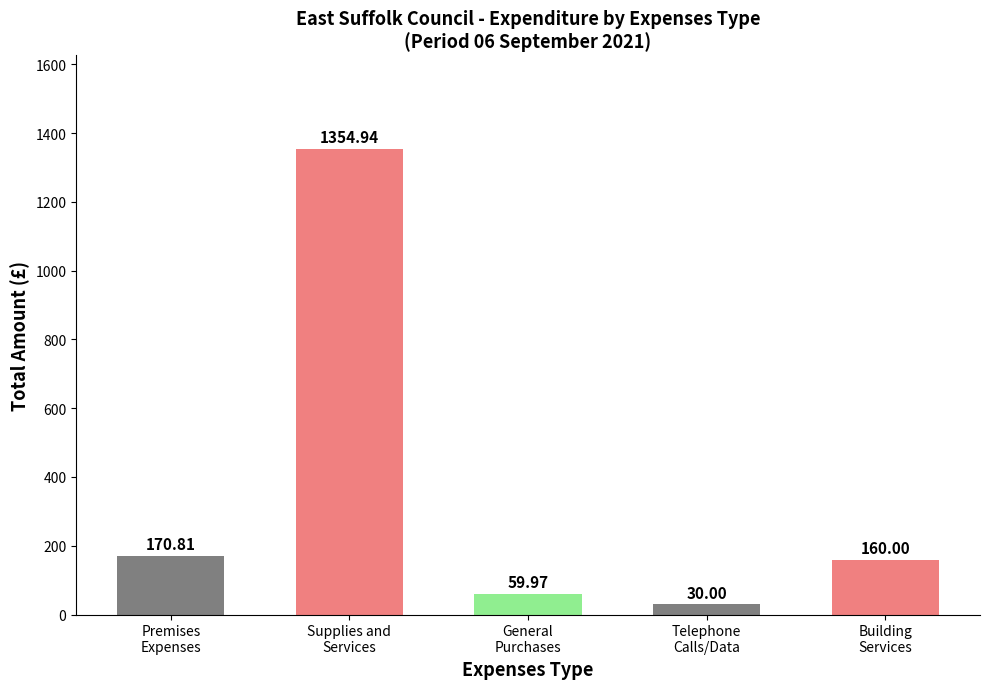

List the labels in order of value, smallest first.

Telephone
Calls/Data, General
Purchases, Building
Services, Premises
Expenses, Supplies and
Services